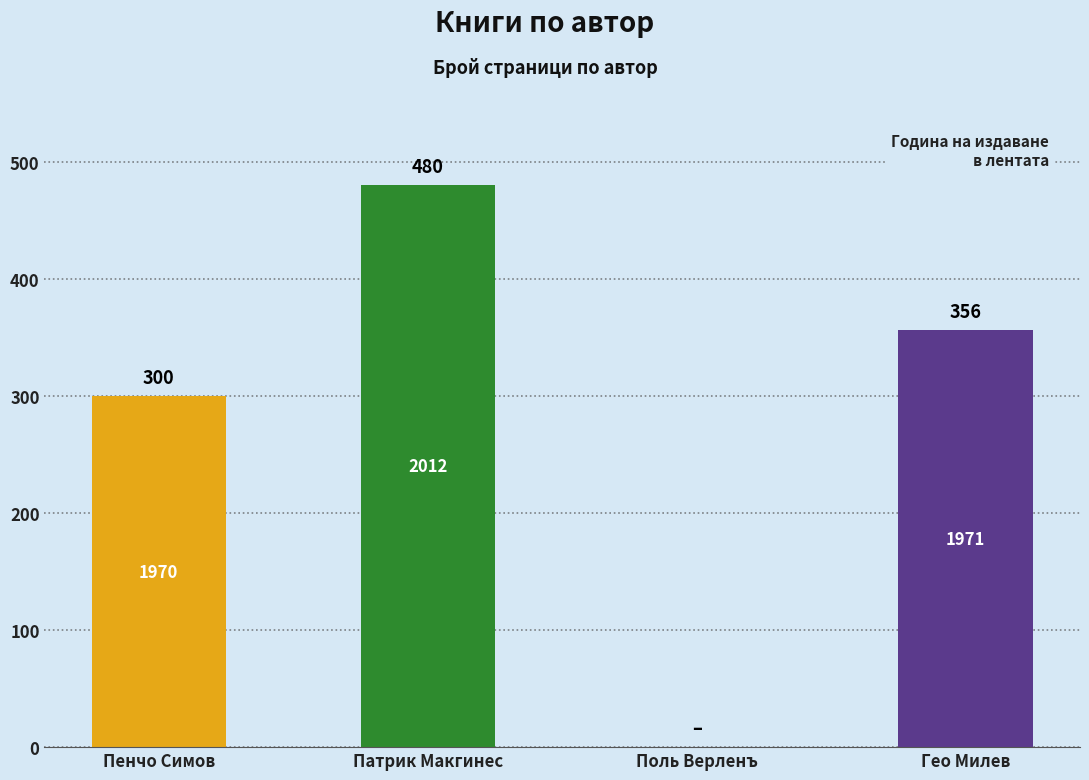

Which label corresponds to the largest value in the chart?

Патрик Макгинес